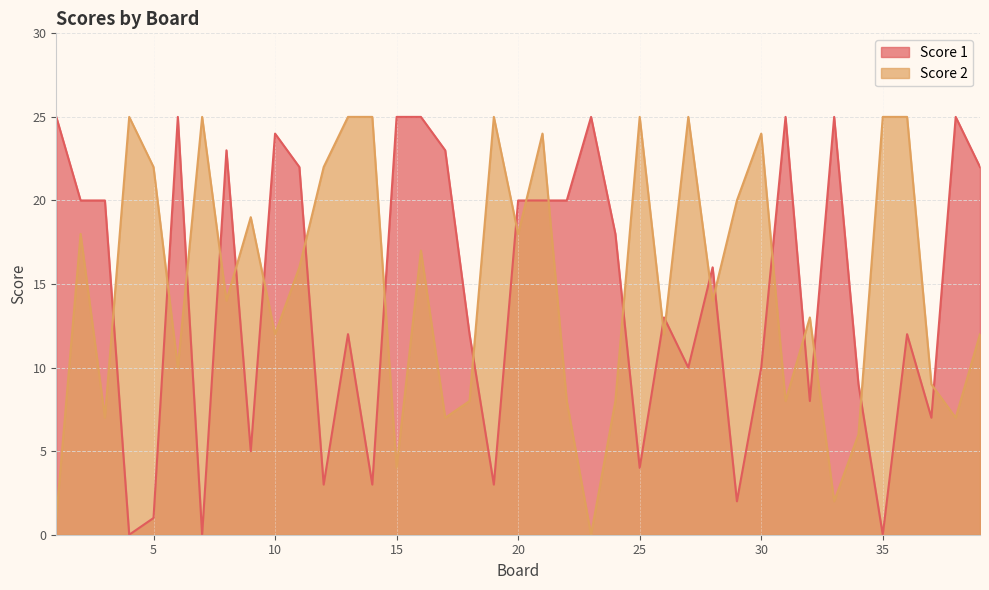

How many values in the Score 1 series are below 16?

19